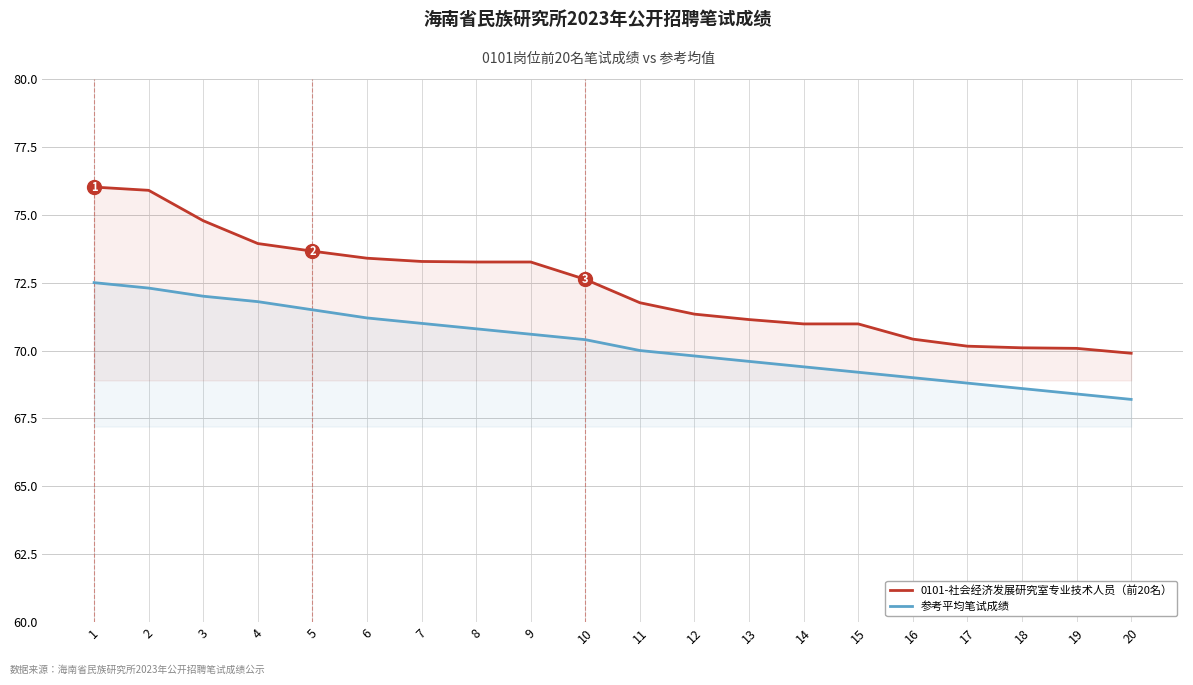

Reading left to right, extract all data points from this chart.

0101-社会经济发展研究室专业技术人员（前20名）: 76.0	75.9	74.8	73.9	73.7	73.4	73.3	73.3	73.3	72.6	71.8	71.3	71.1	71.0	71.0	70.4	70.2	70.1	70.1	69.9
参考平均笔试成绩: 72.5	72.3	72.0	71.8	71.5	71.2	71.0	70.8	70.6	70.4	70.0	69.8	69.6	69.4	69.2	69.0	68.8	68.6	68.4	68.2